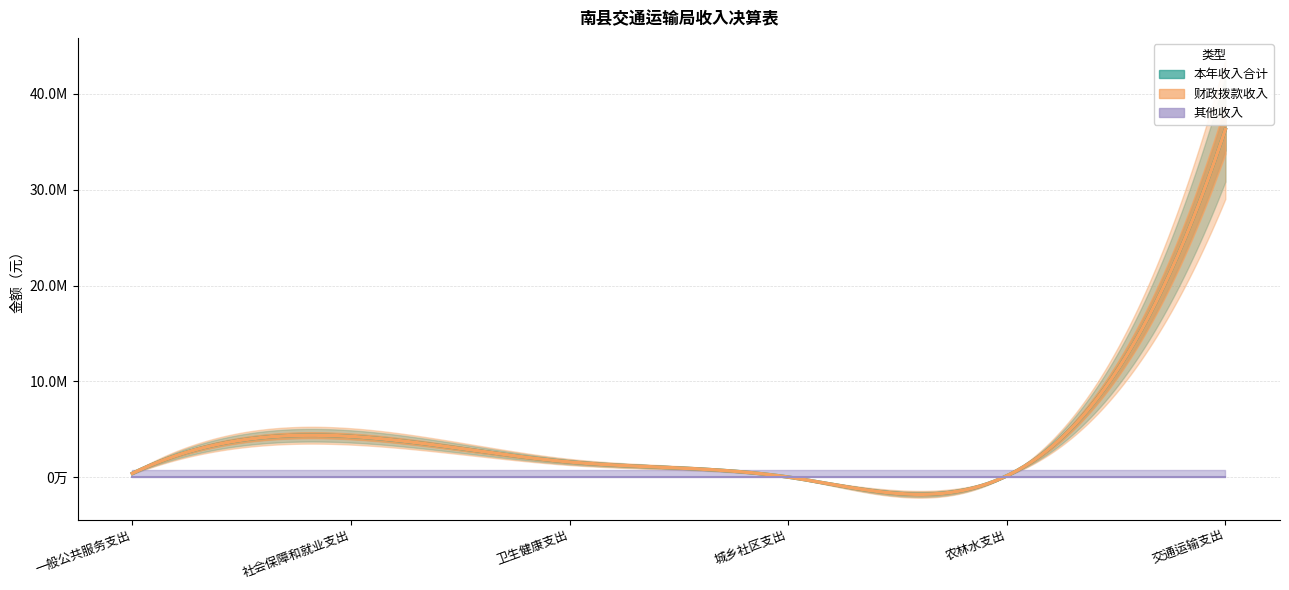

What is the sum of the 财政拨款收入 values at 卫生健康支出 and 城乡社区支出?

1627092.1